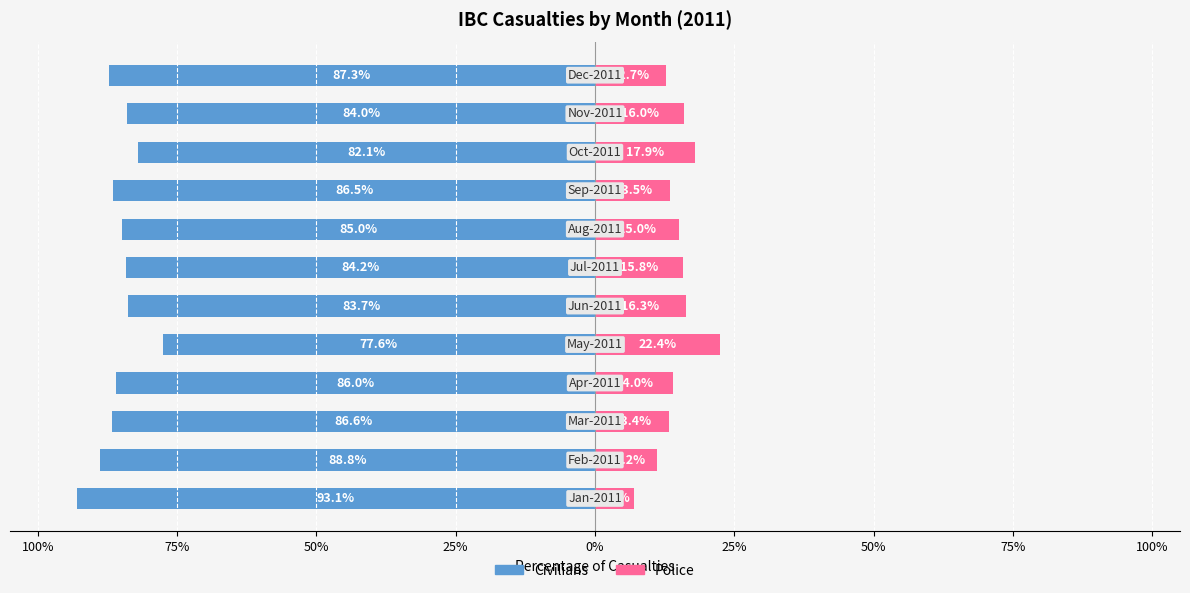

What is the greatest value displayed?

22.4